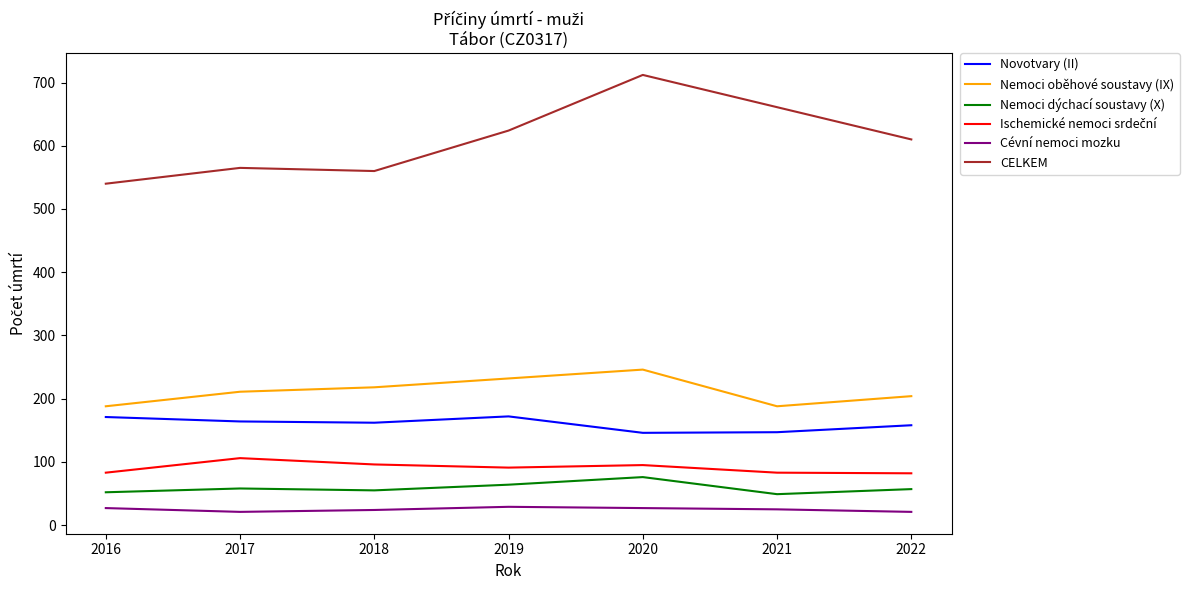

What is the difference between the second highest and minimum values in the CELKEM series?

121